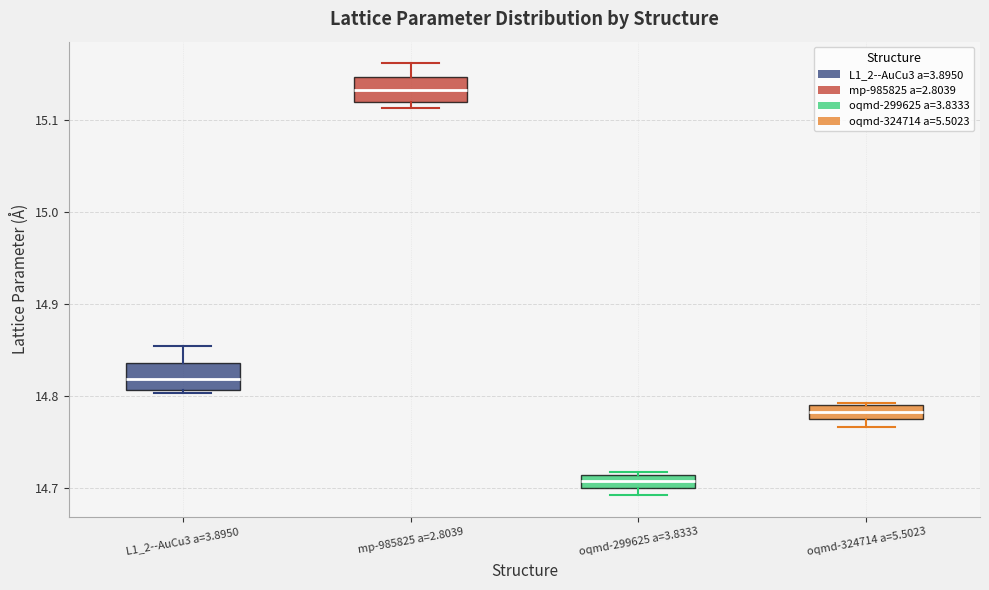

Which box's median line is the highest?

mp-985825 a=2.8039